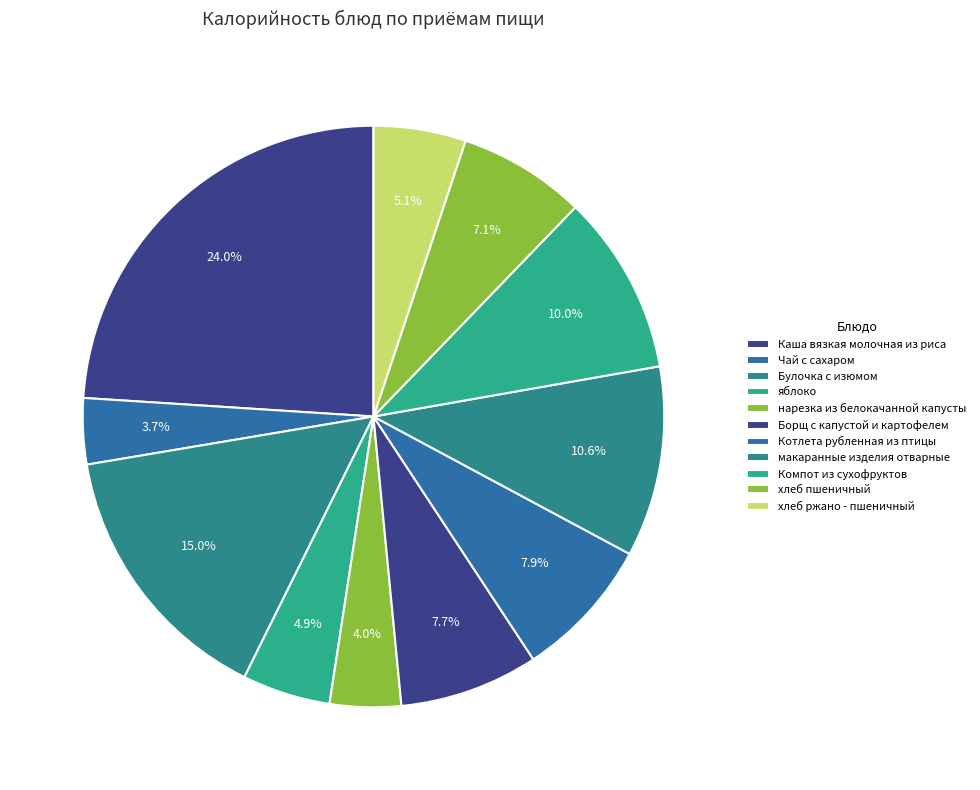

How many slices are in this pie chart?

11